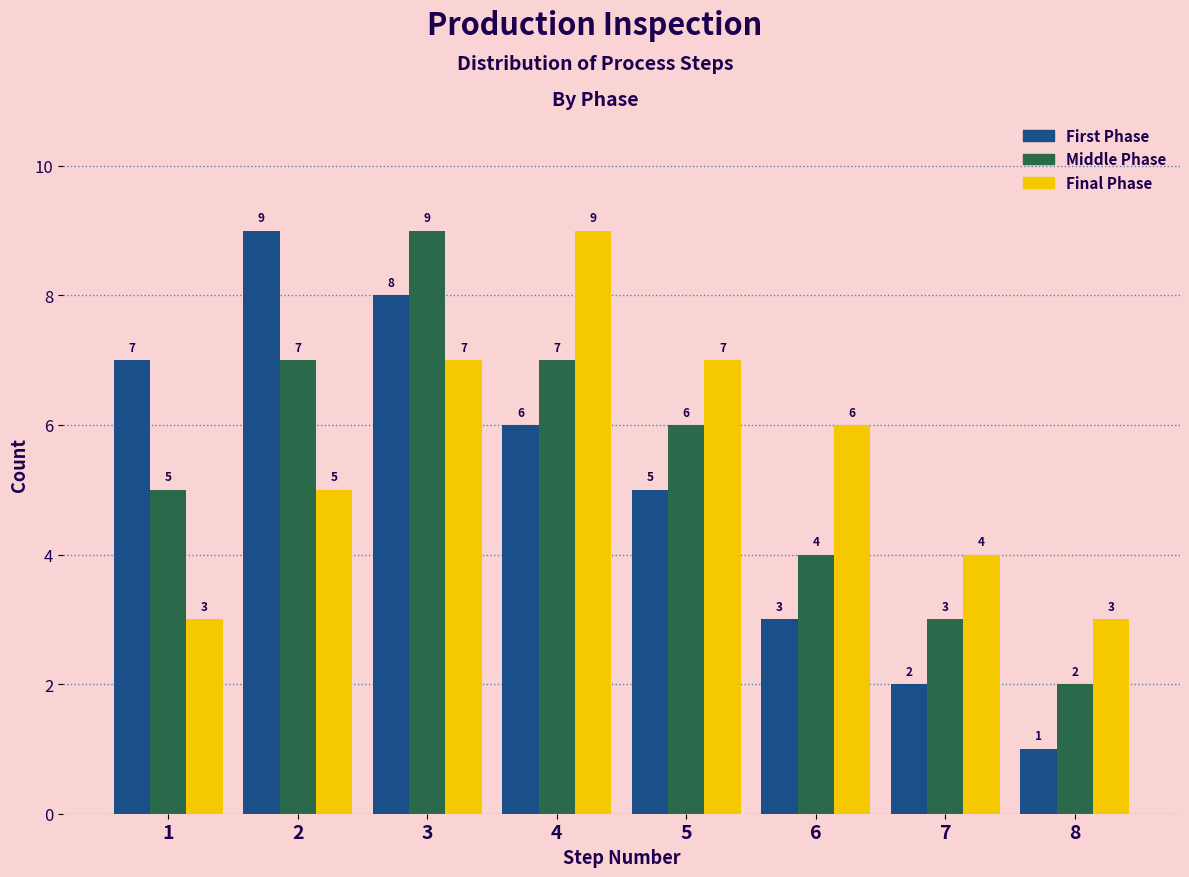

Reading left to right, what are all the values shown in this chart?

First Phase: 1=7	2=9	3=8	4=6	5=5	6=3	7=2	8=1
Middle Phase: 1=5	2=7	3=9	4=7	5=6	6=4	7=3	8=2
Final Phase: 1=3	2=5	3=7	4=9	5=7	6=6	7=4	8=3